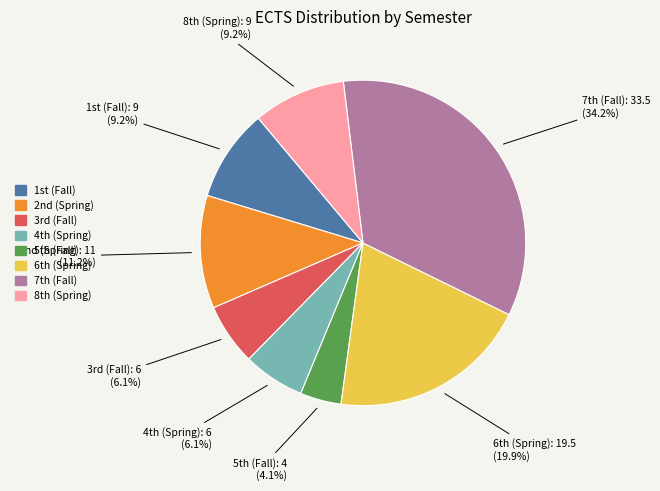

Which category has the biggest portion of the pie?

7th (Fall)